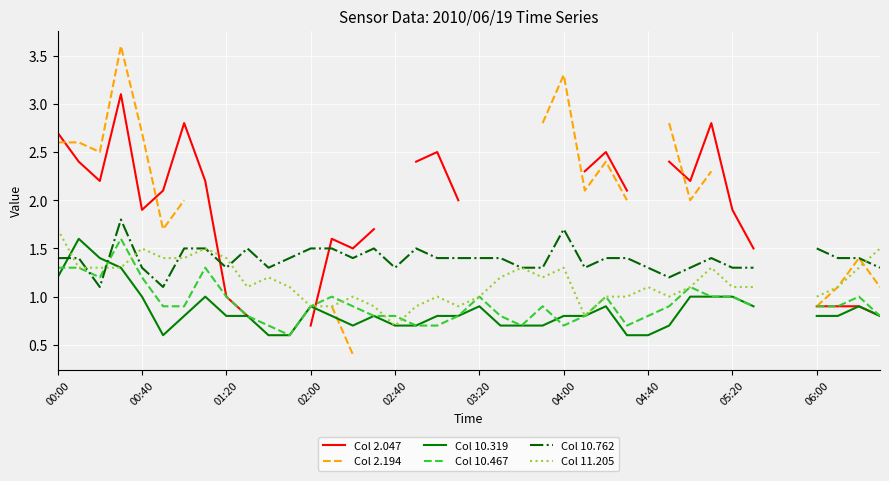

True or false: Col 2.194 and Col 2.047 cross at least once.

True